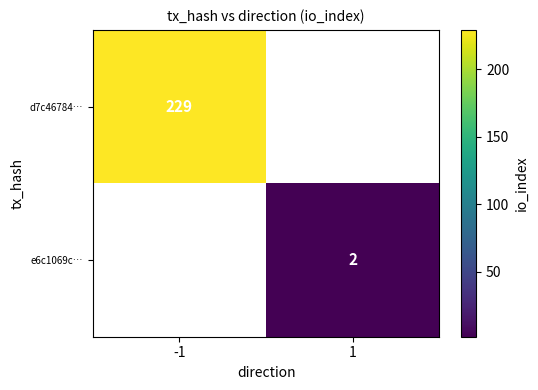

The d7c46784… series shows 229 at -1. True or false?

True